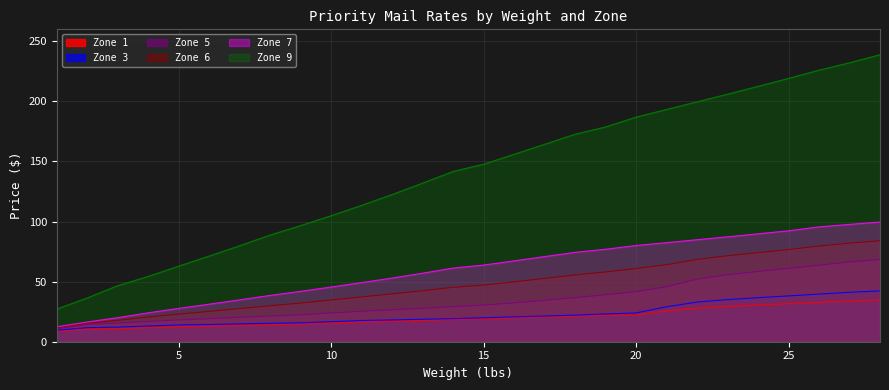

How many data points in Zone 6 are less than 47?

14